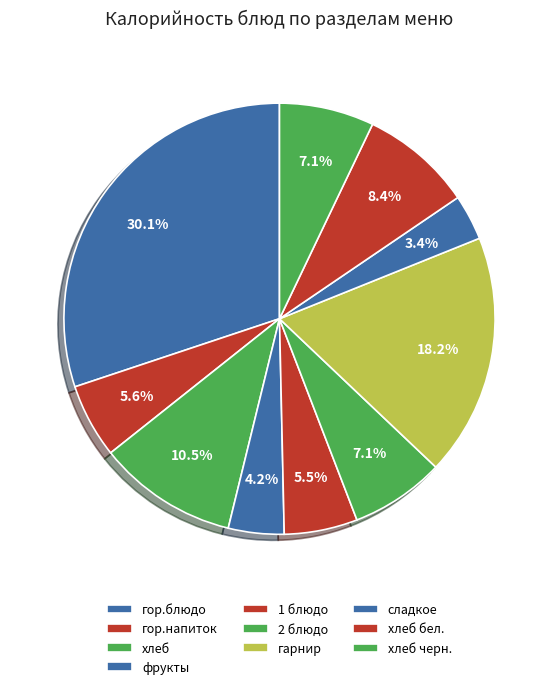

Count the number of slices in the pie.

10